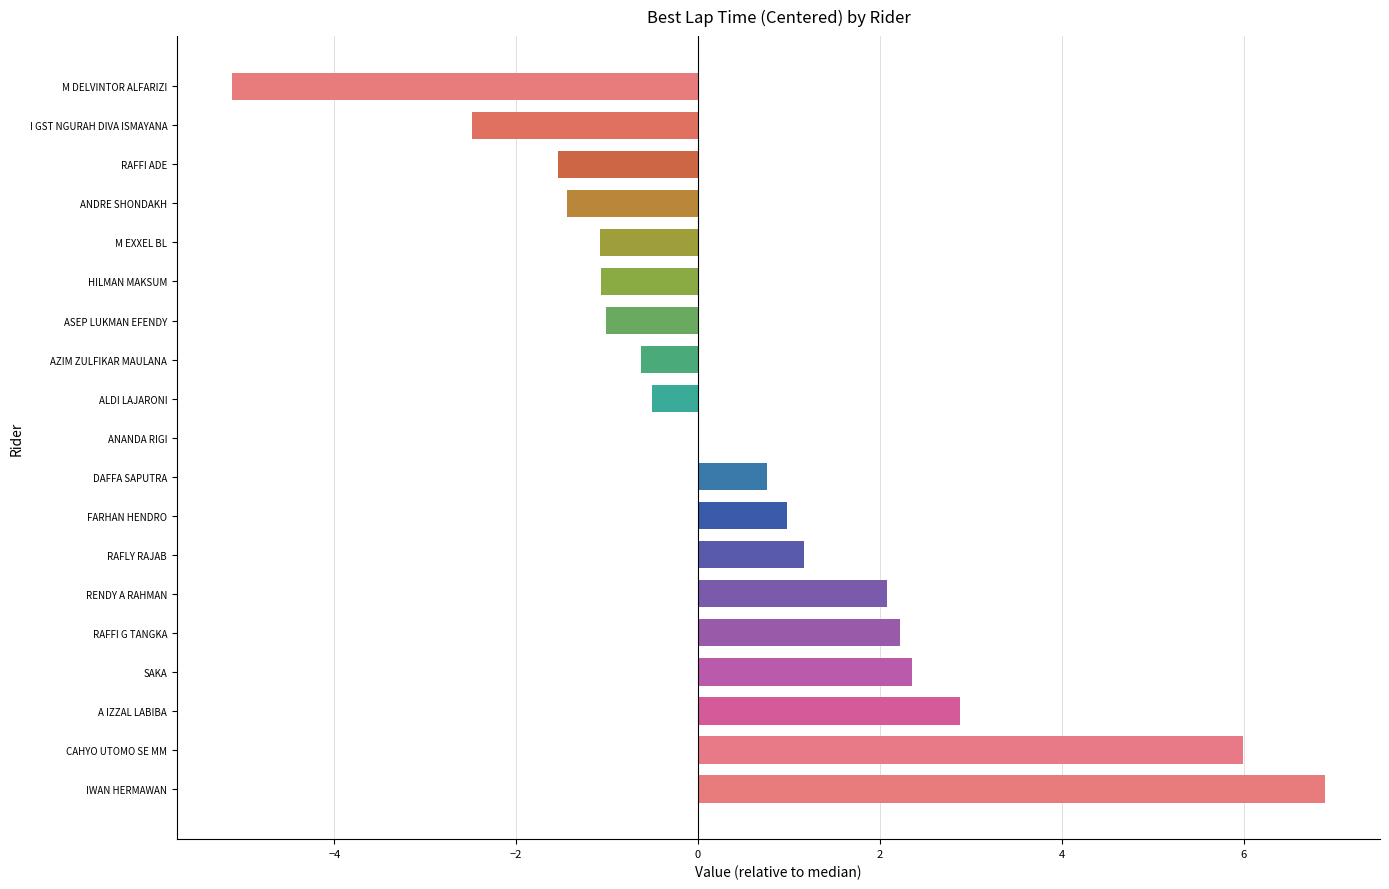

Reading bottom to top, extract all data points from this chart.

IWAN HERMAWAN=6.9	CAHYO UTOMO SE MM=6.0	A IZZAL LABIBA=2.9	SAKA=2.4	RAFFI G TANGKA=2.2	RENDY A RAHMAN=2.1	RAFLY RAJAB=1.2	FARHAN HENDRO=1.0	DAFFA SAPUTRA=0.8	ANANDA RIGI=0.0	ALDI LAJARONI=-0.5	AZIM ZULFIKAR MAULANA=-0.6	ASEP LUKMAN EFENDY=-1.0	HILMAN MAKSUM=-1.1	M EXXEL BL=-1.1	ANDRE SHONDAKH=-1.4	RAFFI ADE=-1.5	I GST NGURAH DIVA ISMAYANA=-2.5	M DELVINTOR ALFARIZI=-5.1